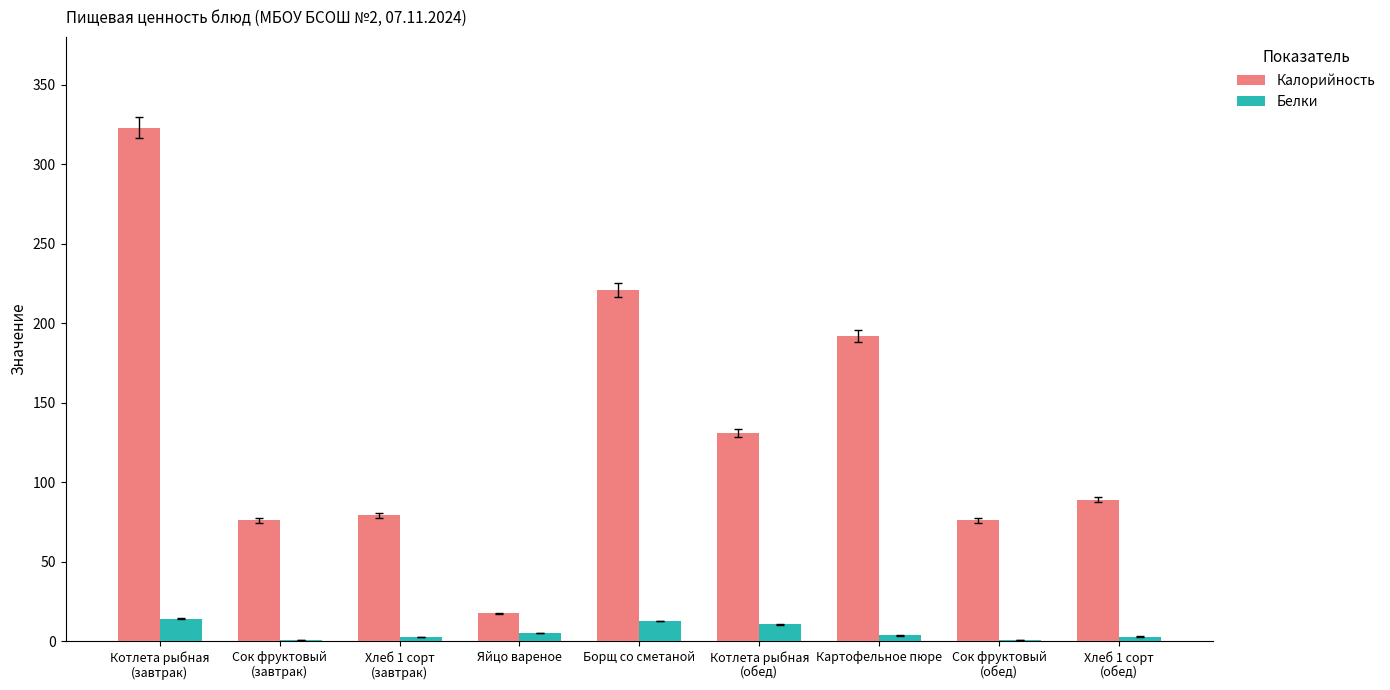

At which label is Калорийность closest to 170?

Картофельное пюре